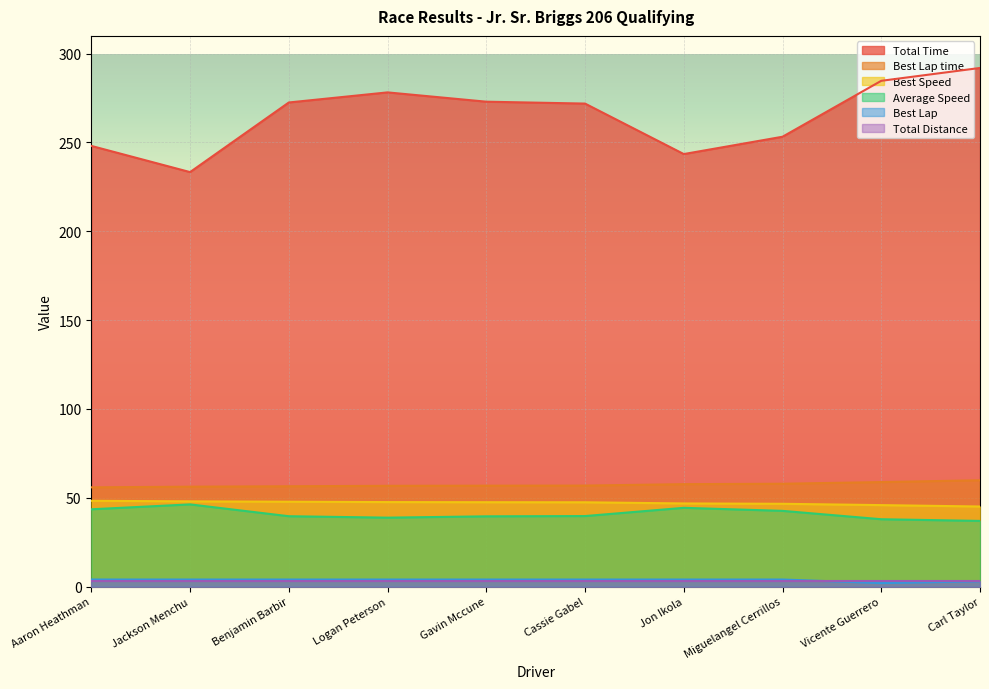

What is the value of the Best Lap time point at the 5th from the left?

56.8